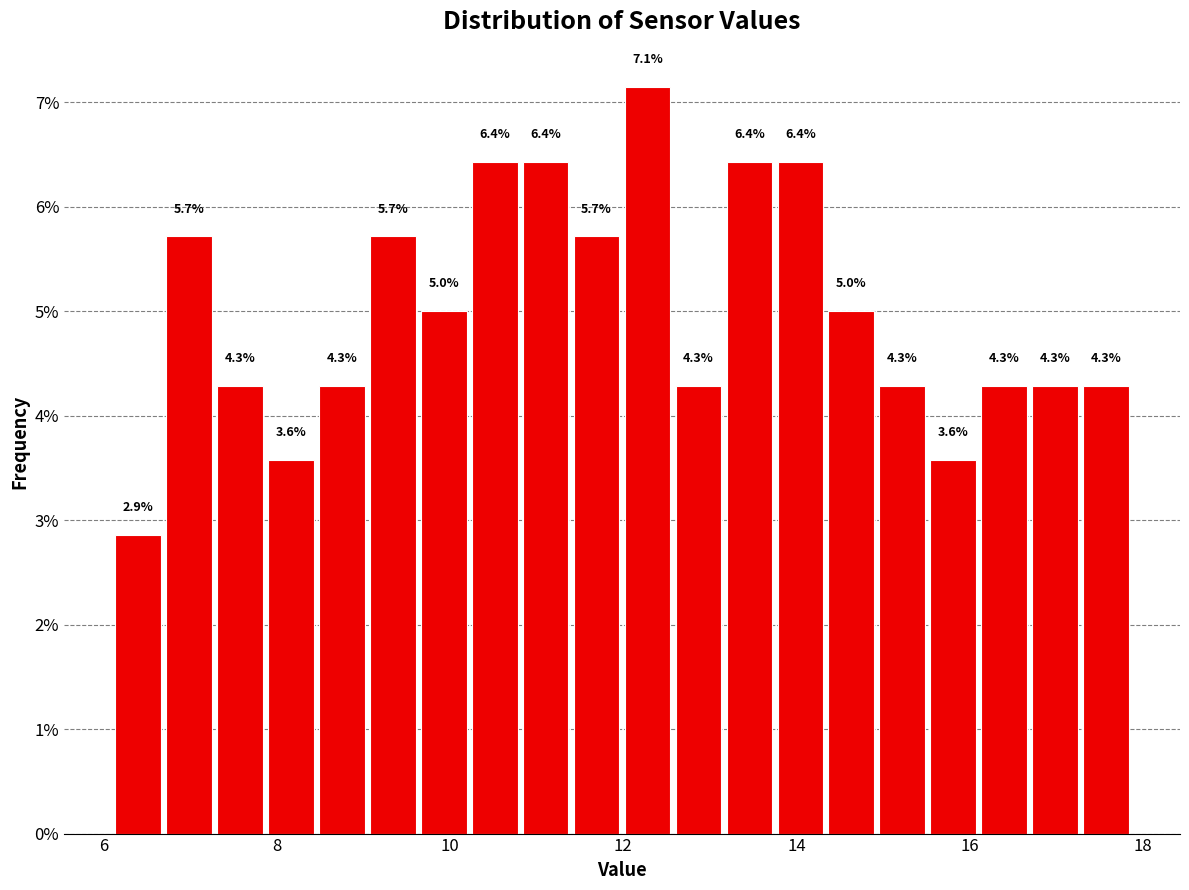

Read against the x-axis, roughly where is the centre of the tallest bar?

12.2